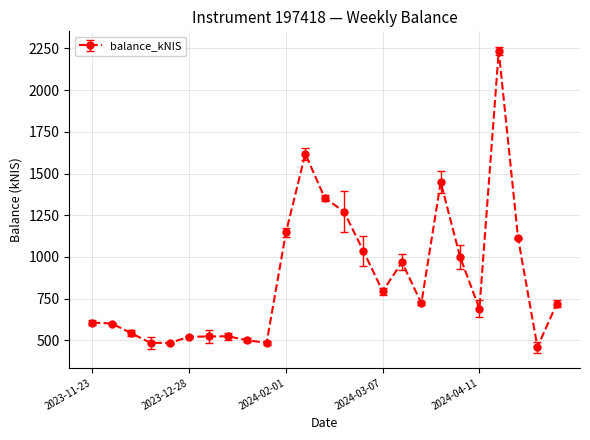

True or false: the data has more than 1 interior local peaks.

True